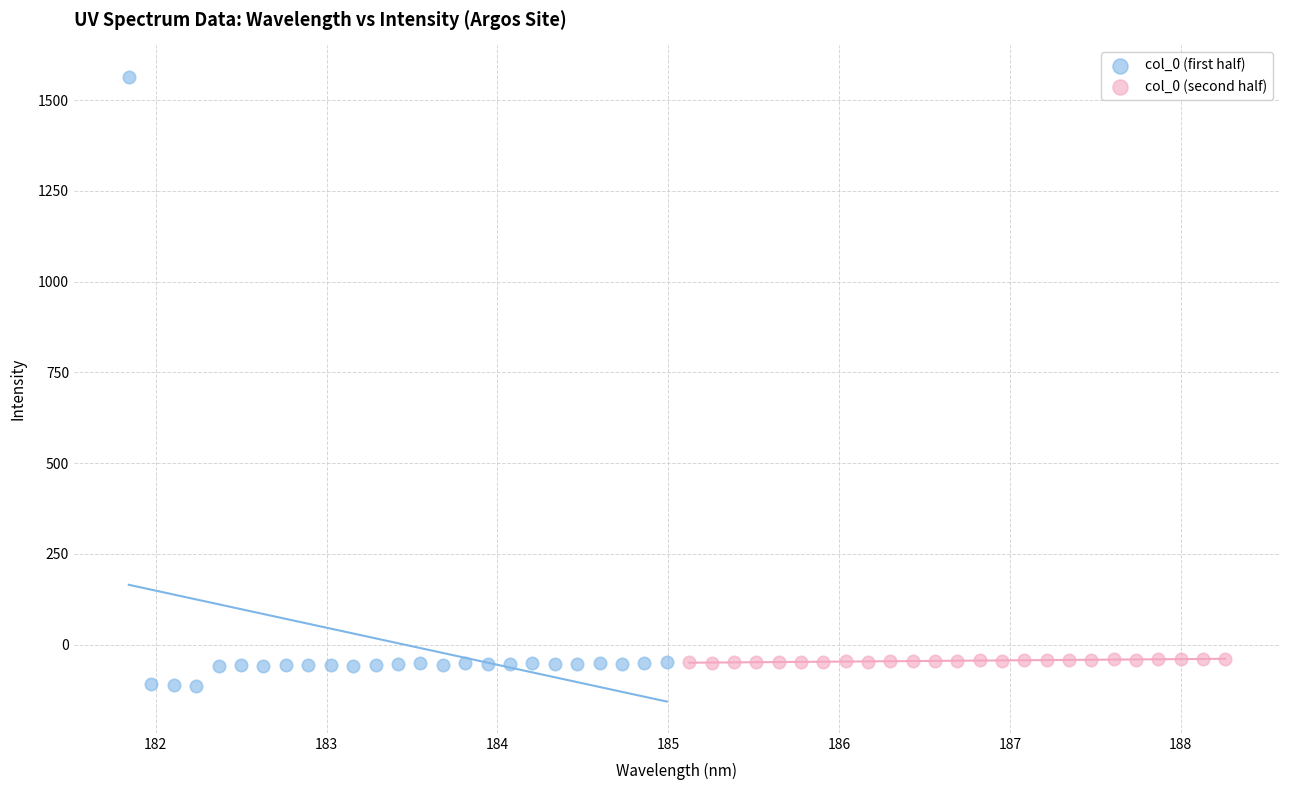

Which series contains the lowest Y value?

col_0 (first half)